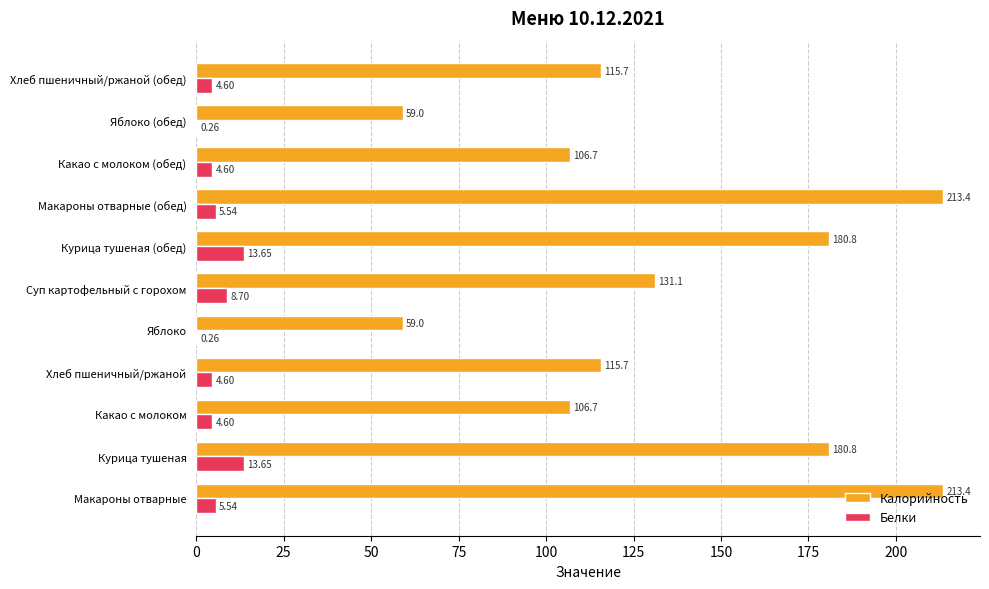

How many data points in Калорийность are above 115?

7